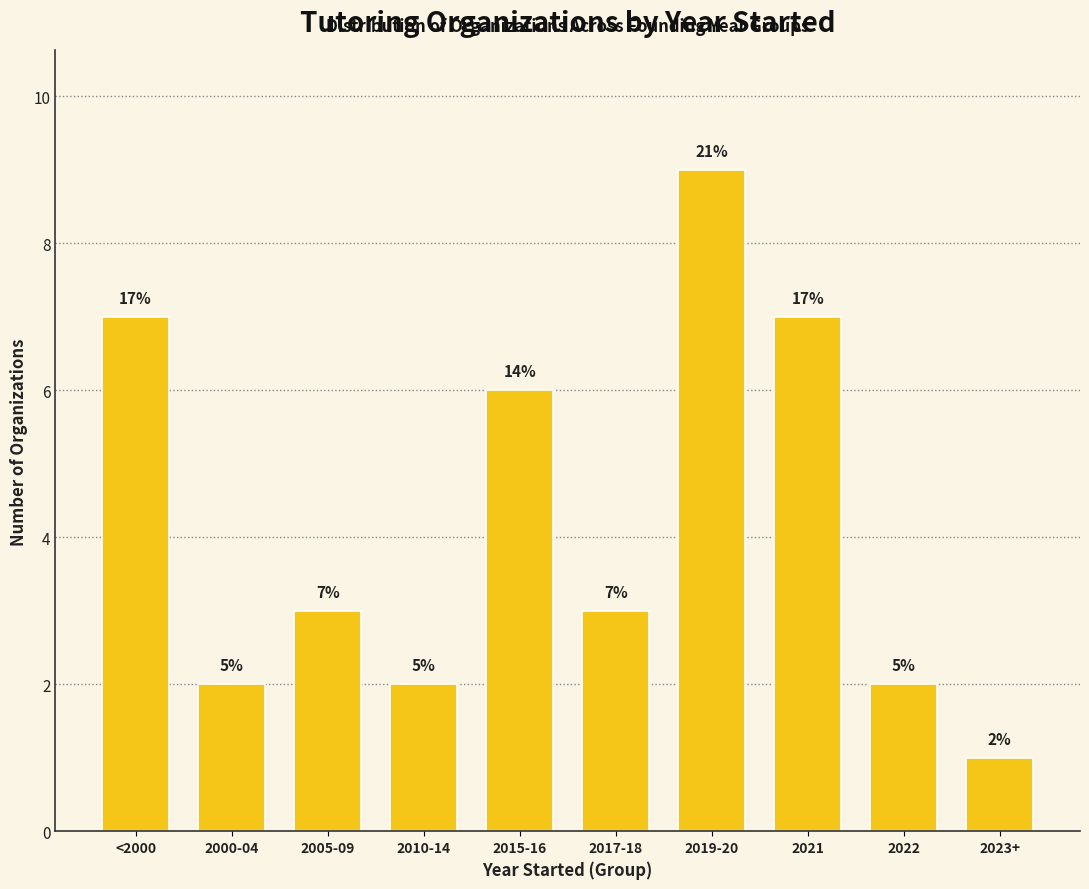

Rank the categories by value from lowest to highest.

2023+, 2000-04, 2010-14, 2022, 2005-09, 2017-18, 2015-16, <2000, 2021, 2019-20